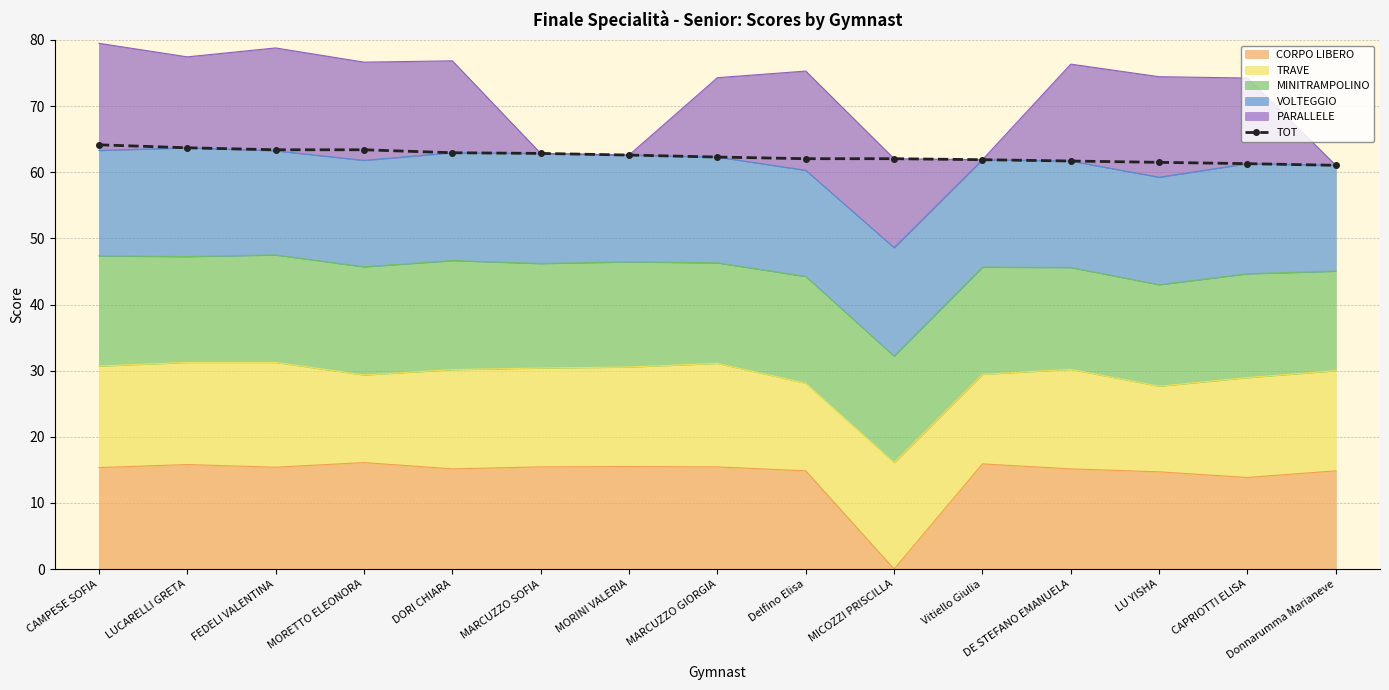

What is the change in value from DORI CHIARA to Delfino Elisa?

-0.9